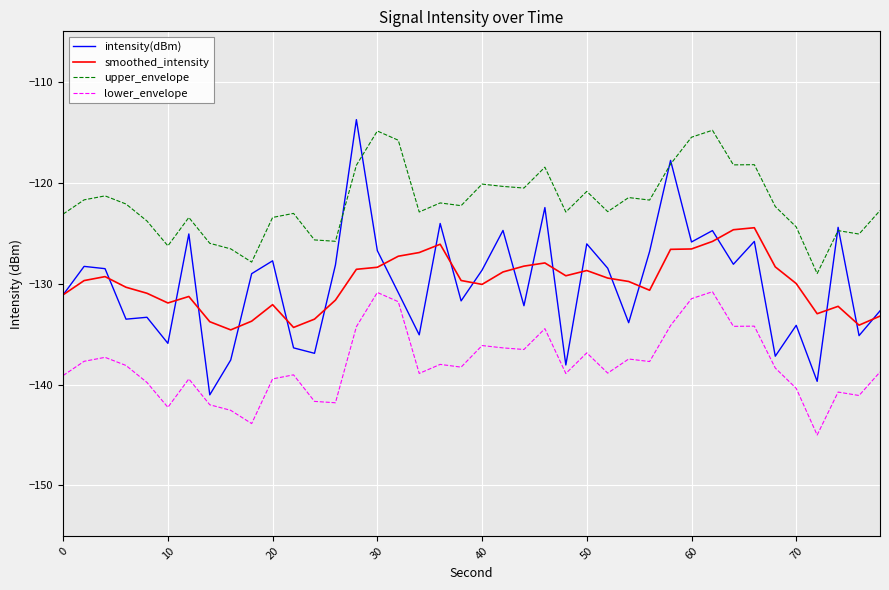

True or false: upper_envelope and lower_envelope intersect in this chart.

False